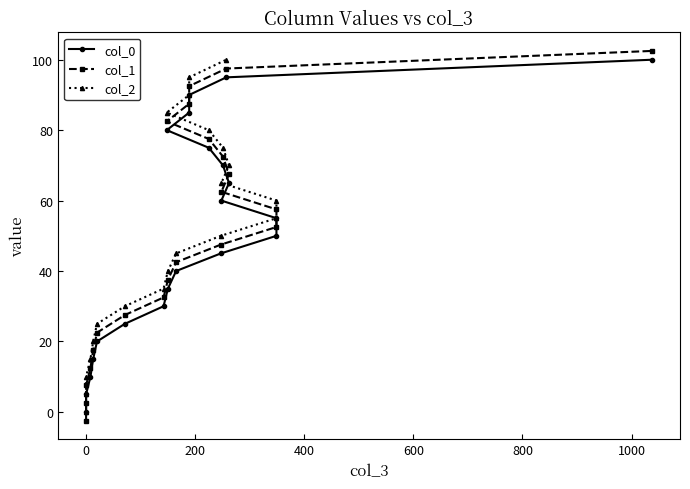

How many data points in col_2 are above 55?

9